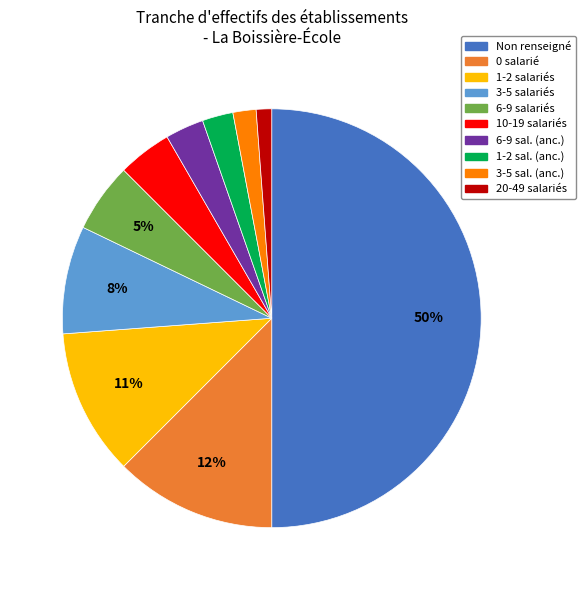

Between 1-2 sal. (anc.) and 6-9 salariés, which is larger?

6-9 salariés